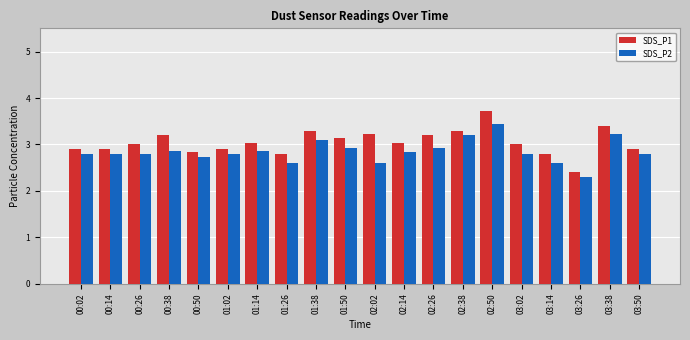

What is the label of the 12th bar from the right?

01:38